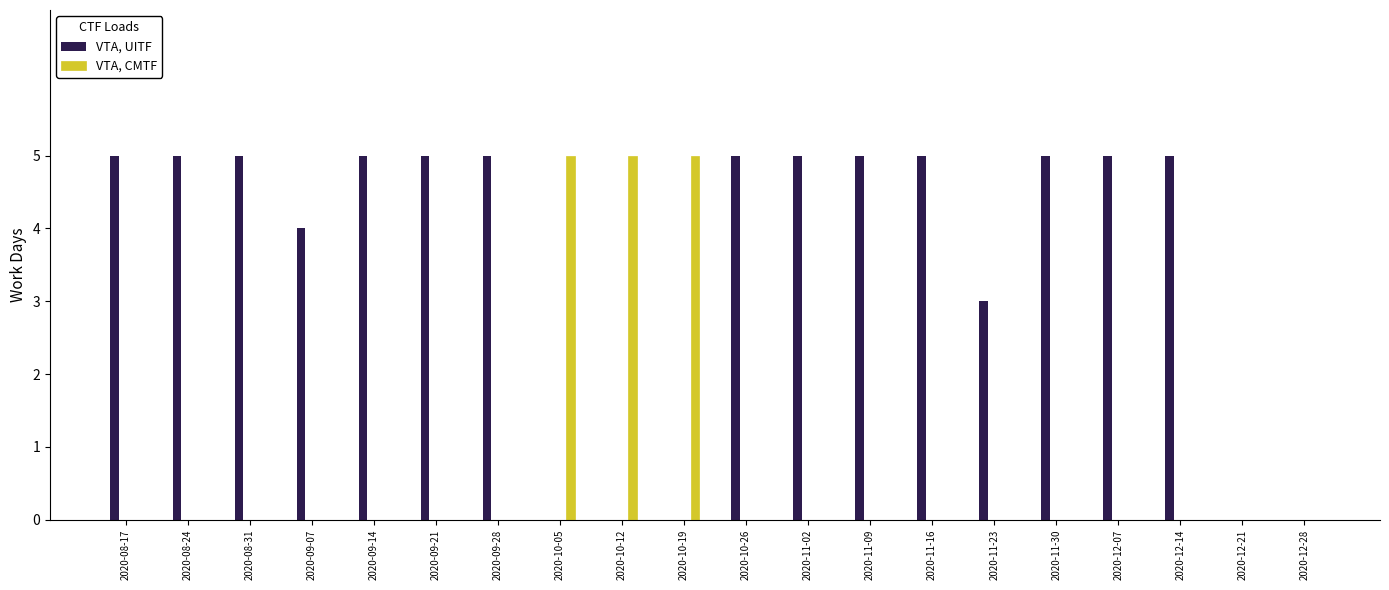

Reading left to right, list all the values displayed in this chart.

VTA, UITF: 2020-08-17=5	2020-08-24=5	2020-08-31=5	2020-09-07=4	2020-09-14=5	2020-09-21=5	2020-09-28=5	2020-10-05=0	2020-10-12=0	2020-10-19=0	2020-10-26=5	2020-11-02=5	2020-11-09=5	2020-11-16=5	2020-11-23=3	2020-11-30=5	2020-12-07=5	2020-12-14=5	2020-12-21=0	2020-12-28=0
VTA, CMTF: 2020-08-17=0	2020-08-24=0	2020-08-31=0	2020-09-07=0	2020-09-14=0	2020-09-21=0	2020-09-28=0	2020-10-05=5	2020-10-12=5	2020-10-19=5	2020-10-26=0	2020-11-02=0	2020-11-09=0	2020-11-16=0	2020-11-23=0	2020-11-30=0	2020-12-07=0	2020-12-14=0	2020-12-21=0	2020-12-28=0